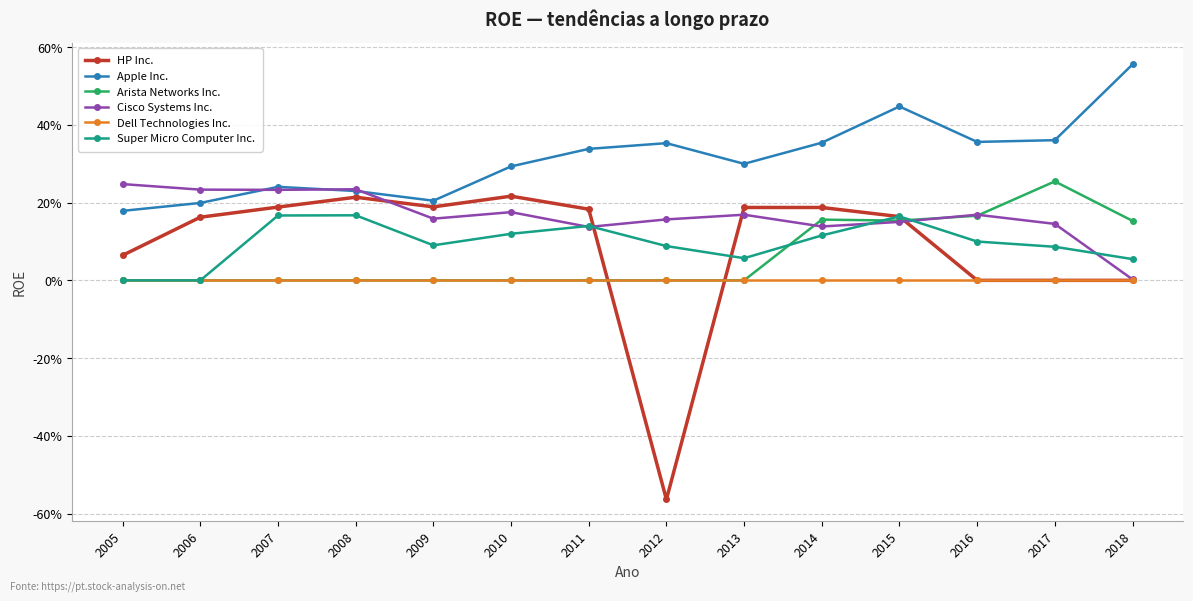

True or false: Super Micro Computer Inc. and HP Inc. cross at least once.

True